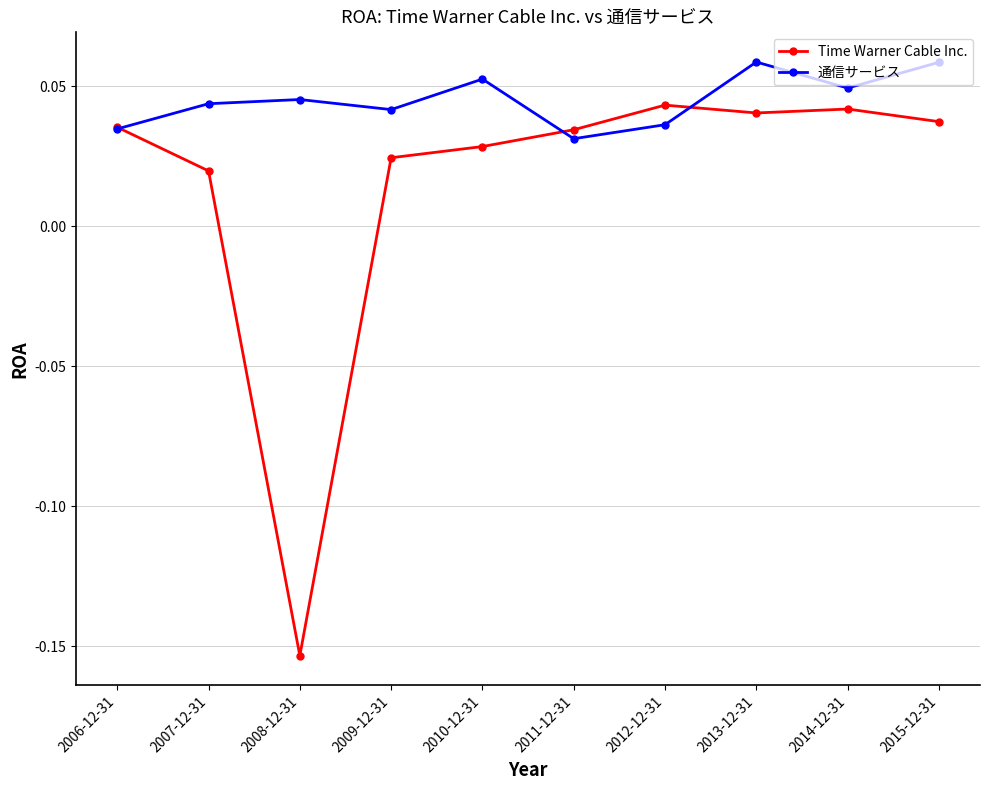

How many 通信サービス values are between 0 and 1?

10